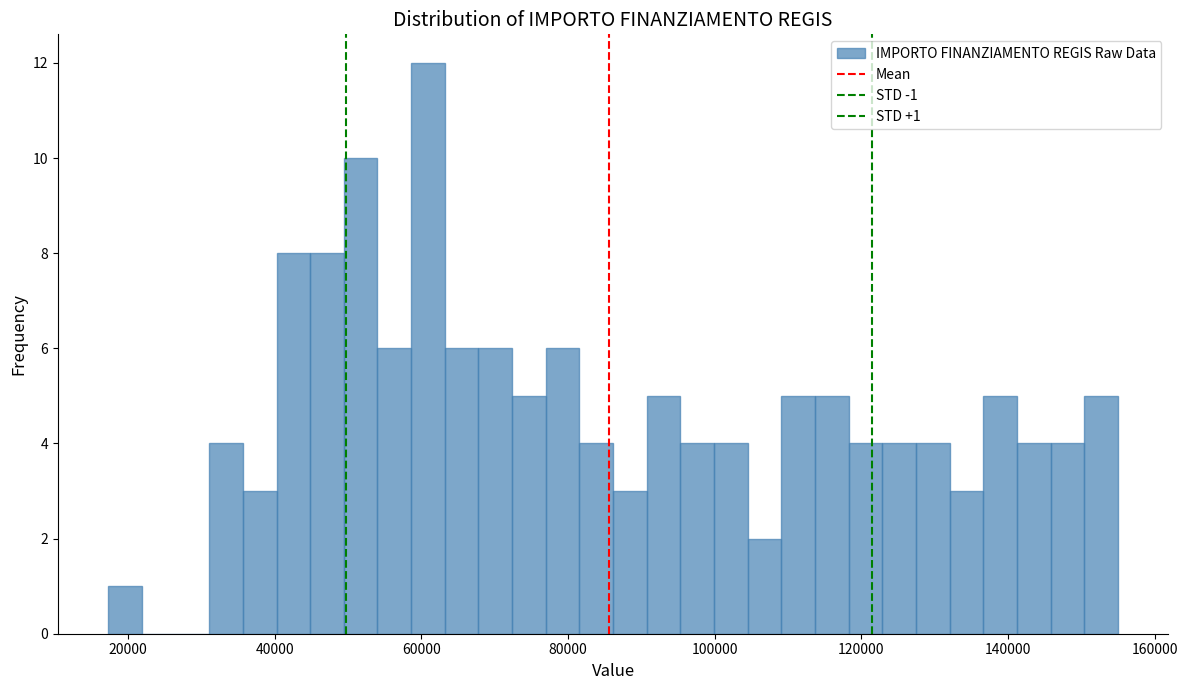

Around what value on the x-axis is the tallest bar? Give the approximate position of its centre, as read against the axis.

60000